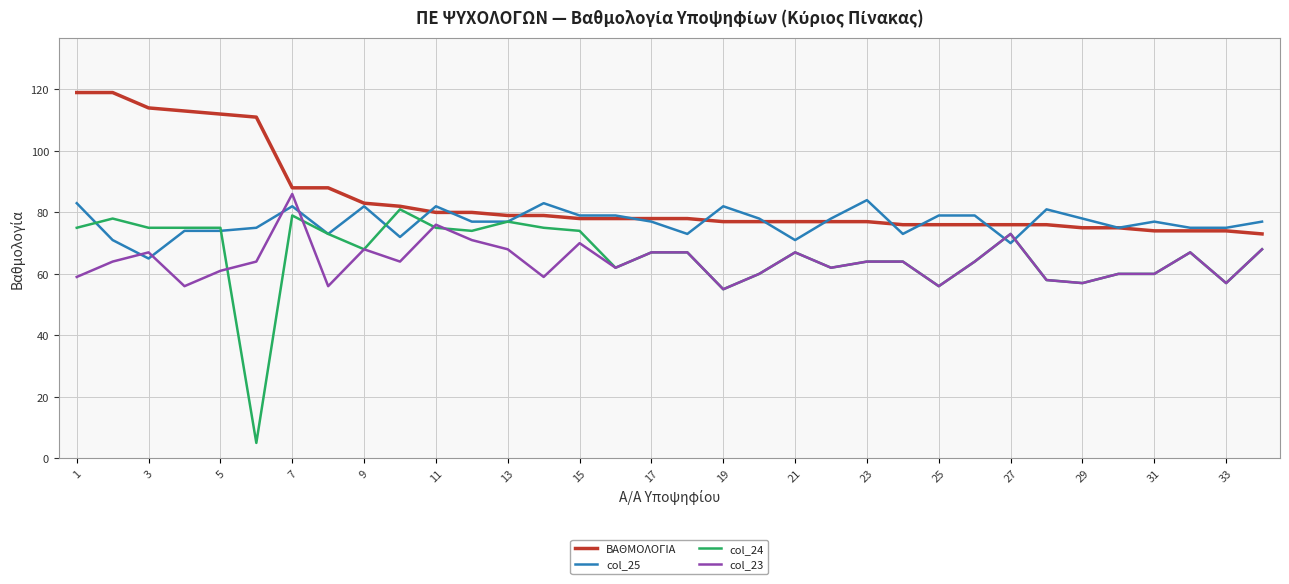

Which series ends up on top after the final intersection of col_25 and col_23?

col_25